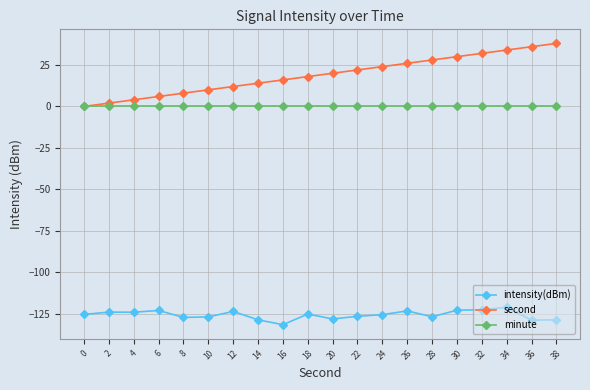

Is it true that intensity(dBm) equals -127.2 at 8?

True